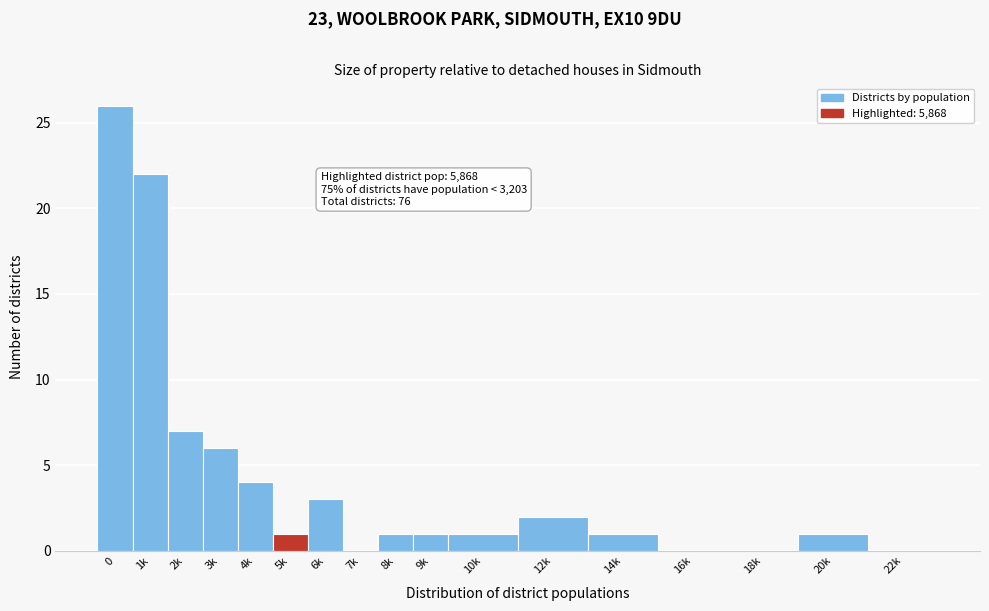

Reading left to right, transcribe all the data shown in this chart.

0=26	1k=22	2k=7	3k=6	4k=4	5k=1	6k=3	7k=0	8k=1	9k=1	10k=1	12k=2	14k=1	16k=0	18k=0	20k=1	22k=0